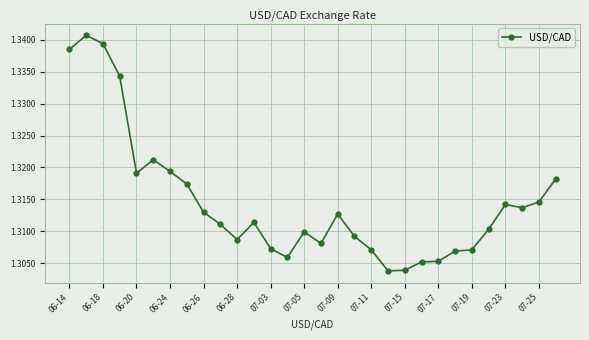

What is the sum of all values?

39.4